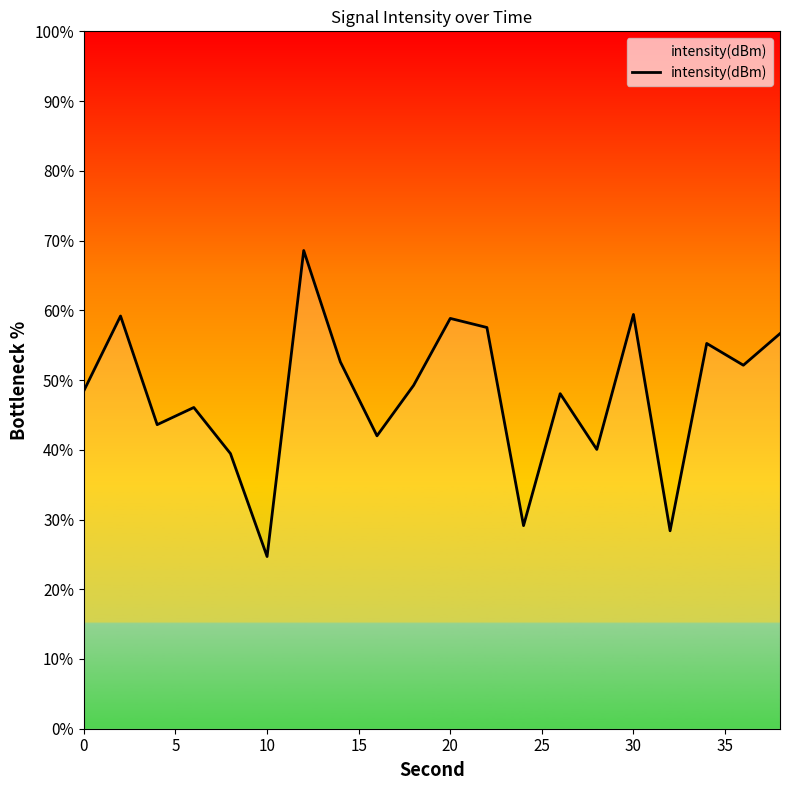

How many series are shown in this chart?

1